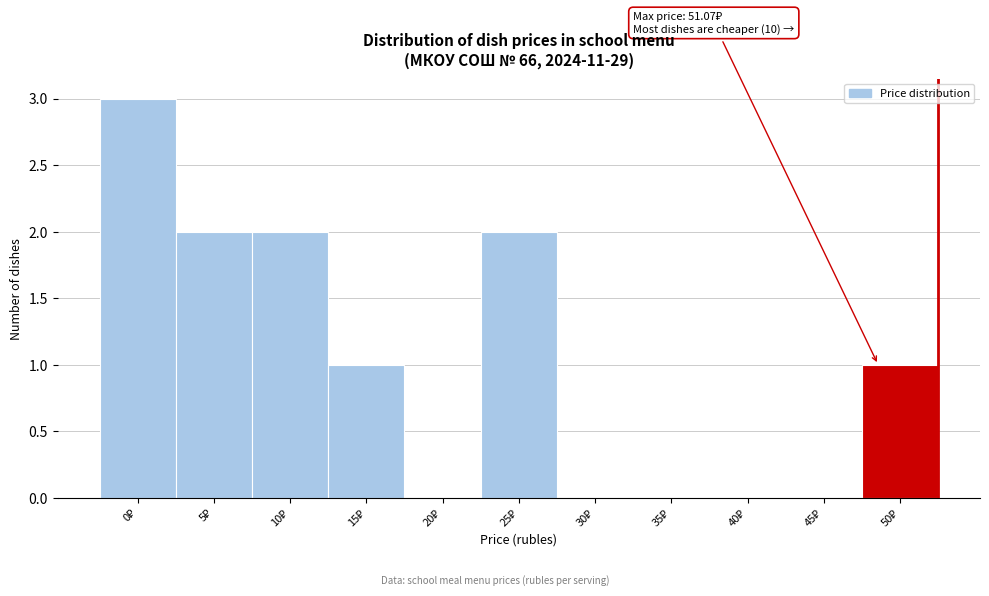

What is the maximum value shown in the chart?

3